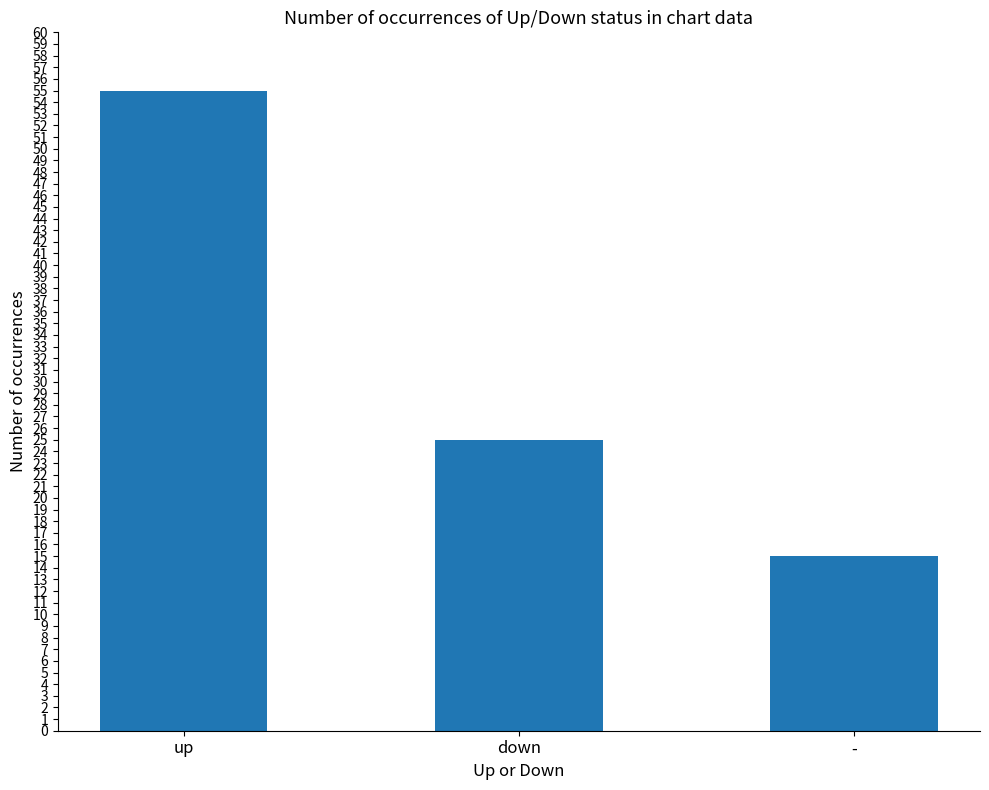

Which has a higher value, down or up?

up